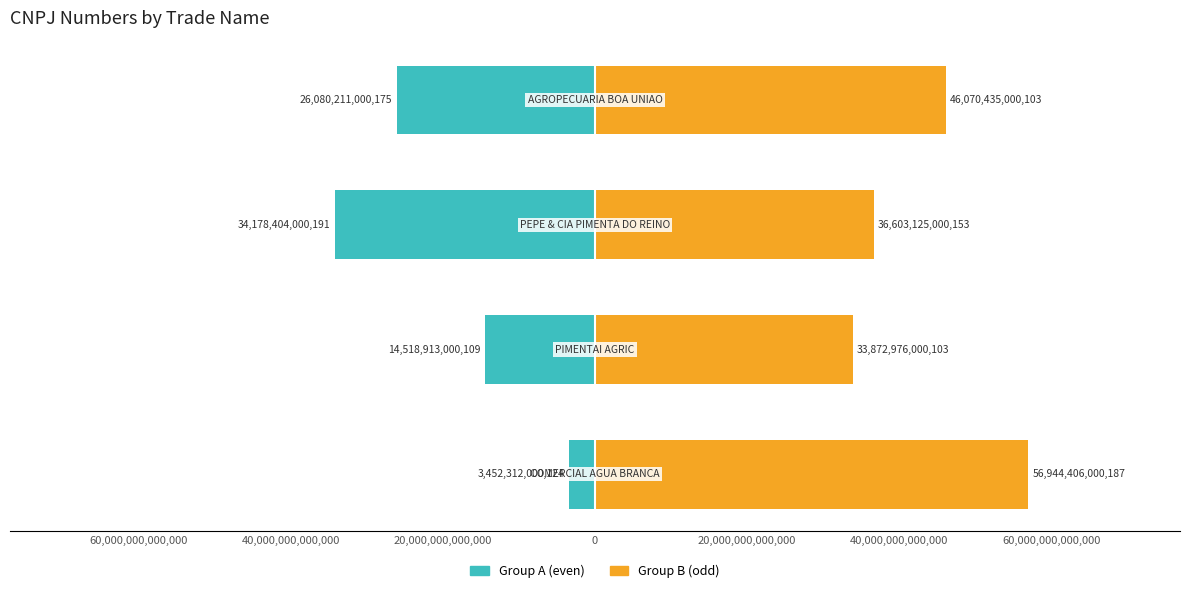

What is the minimum value for Group B (odd)?

33872976000103